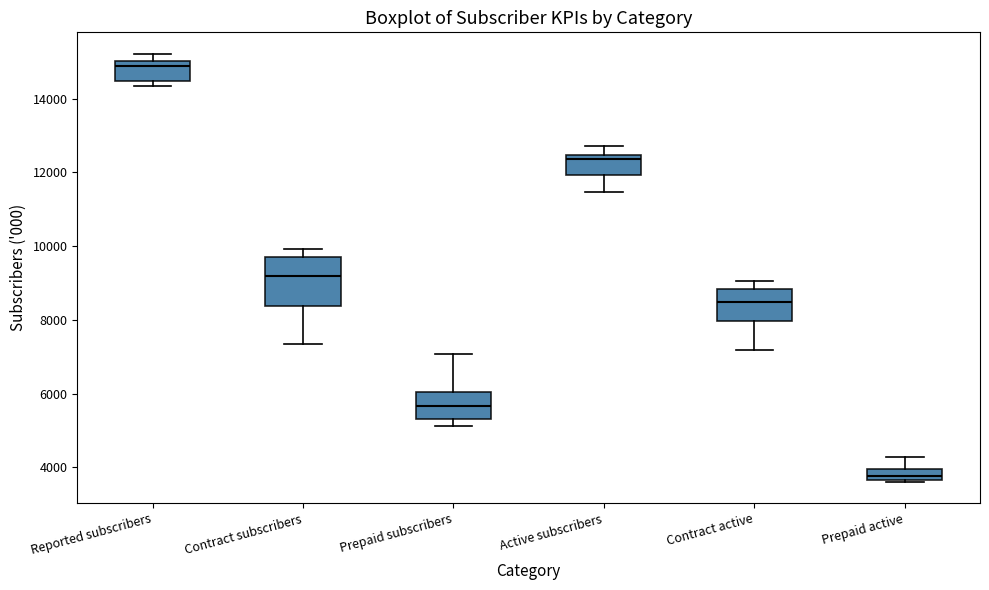

Which box has the lowest median line?

Prepaid active